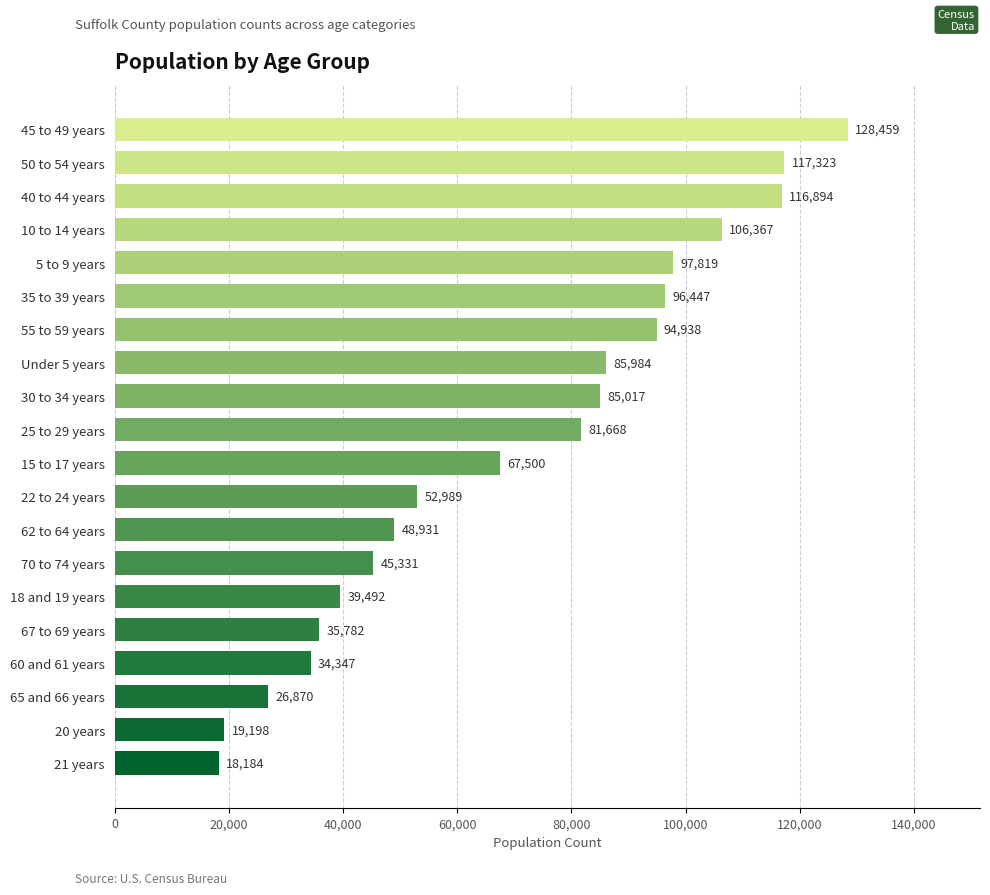

Reading bottom to top, what are all the values shown in this chart?

18184	19198	26870	34347	35782	39492	45331	48931	52989	67500	81668	85017	85984	94938	96447	97819	106367	116894	117323	128459